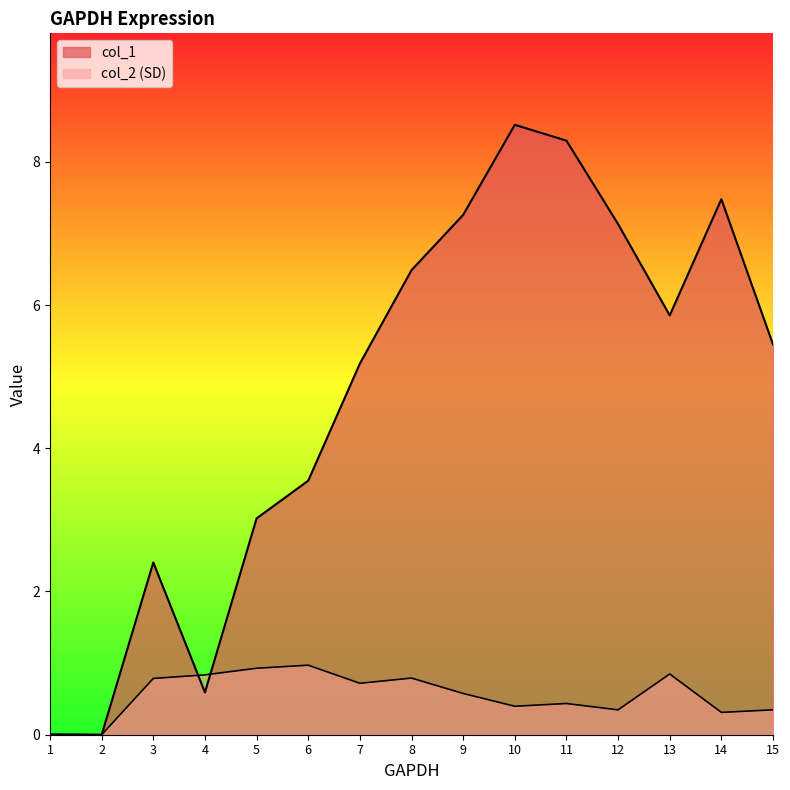

List the series in order of their overall mean, lowest first.

col_2, col_1